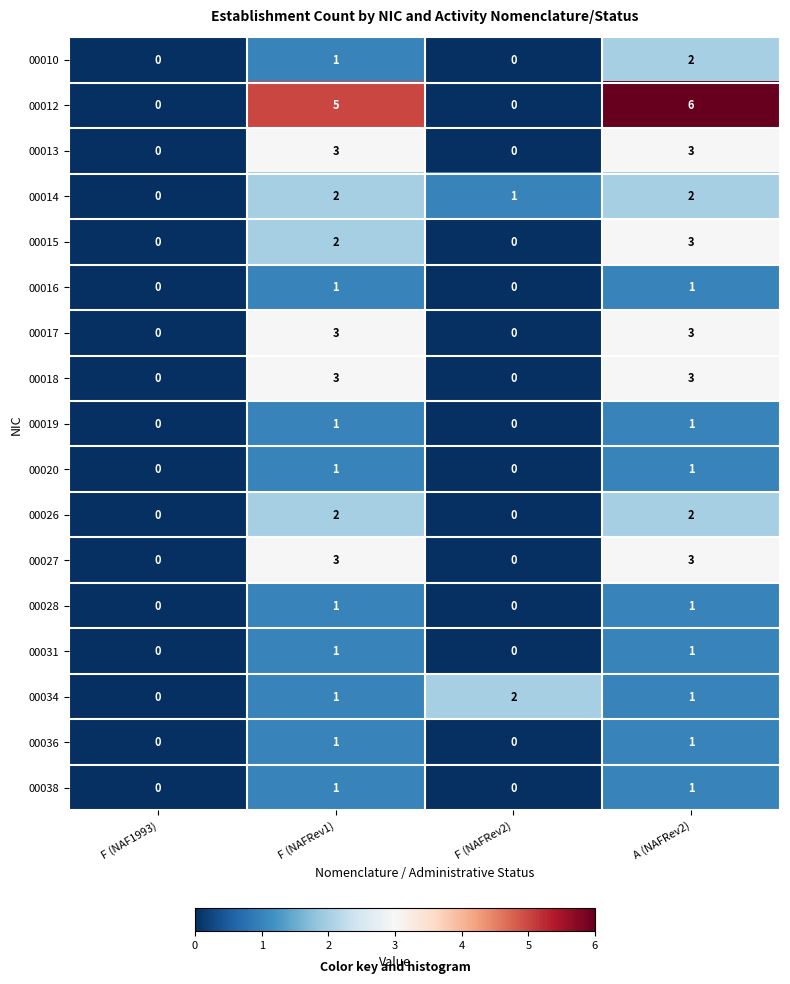

How many distinct data groups are displayed?

17